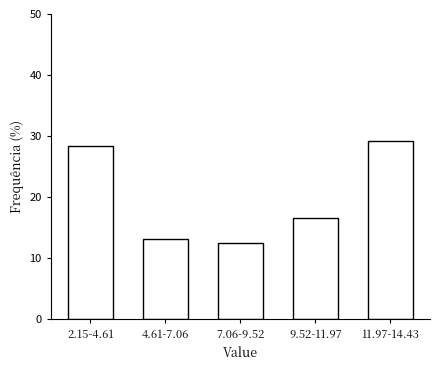

Reading right to left, what are all the values shown in this chart?

29.2	16.7	12.5	13.2	28.5